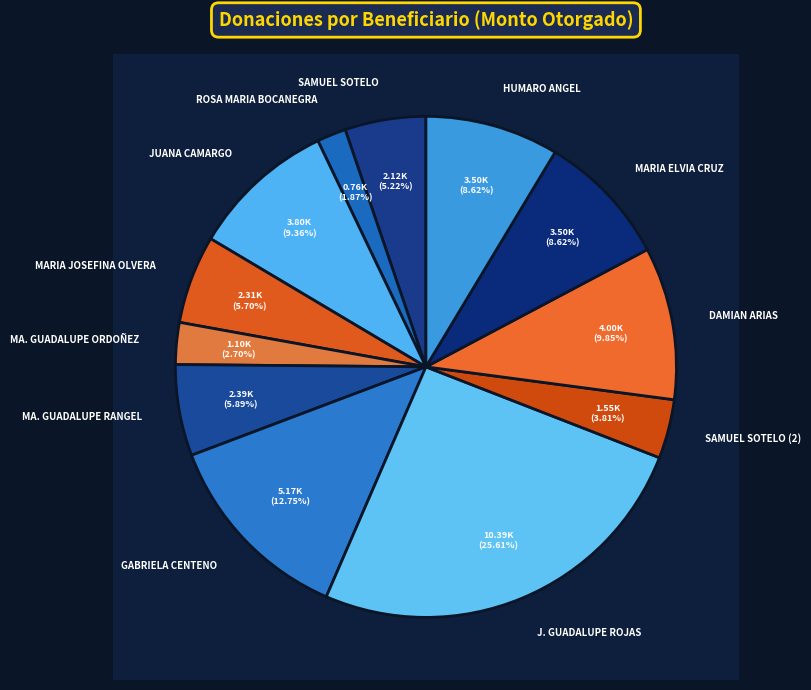

Does any single category account for the majority?

No